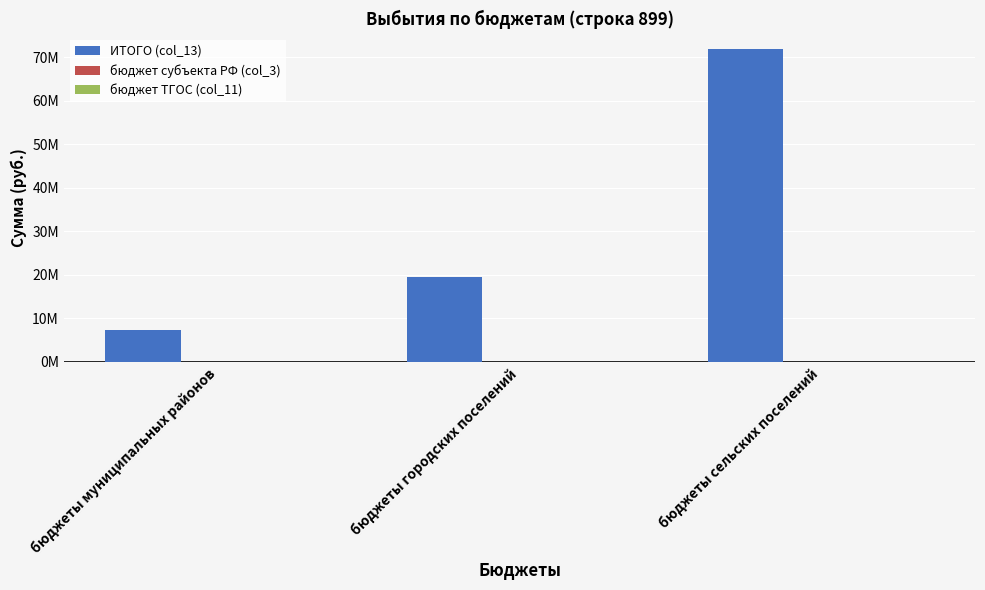

Does the chart contain any negative values?

No